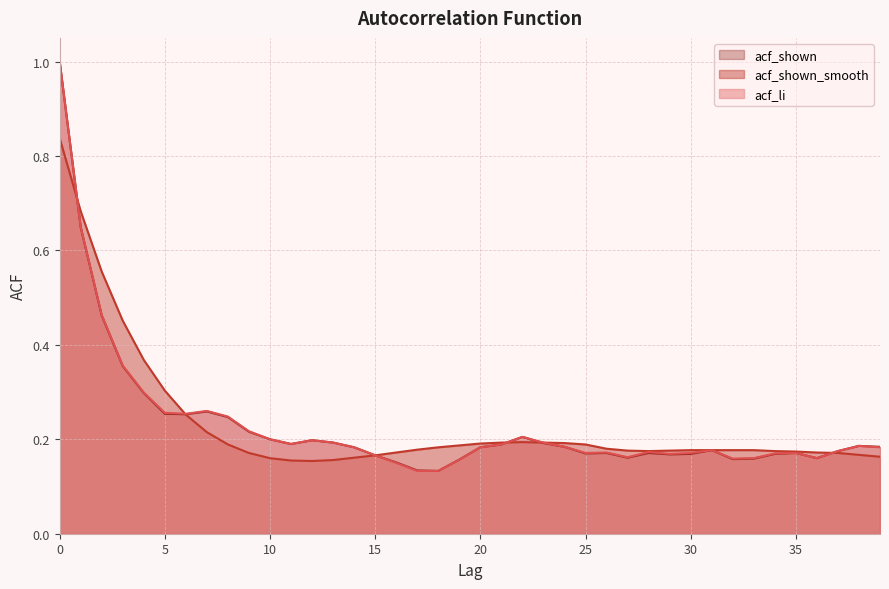

What is the minimum value shown in the chart?

0.1